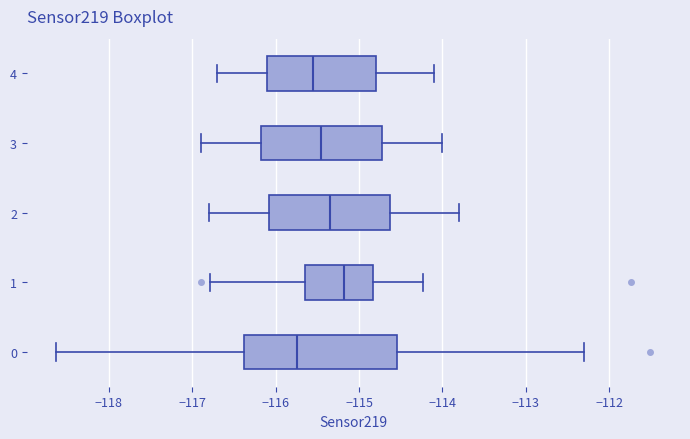

Which box is the widest, from its left edge to its right edge?

0